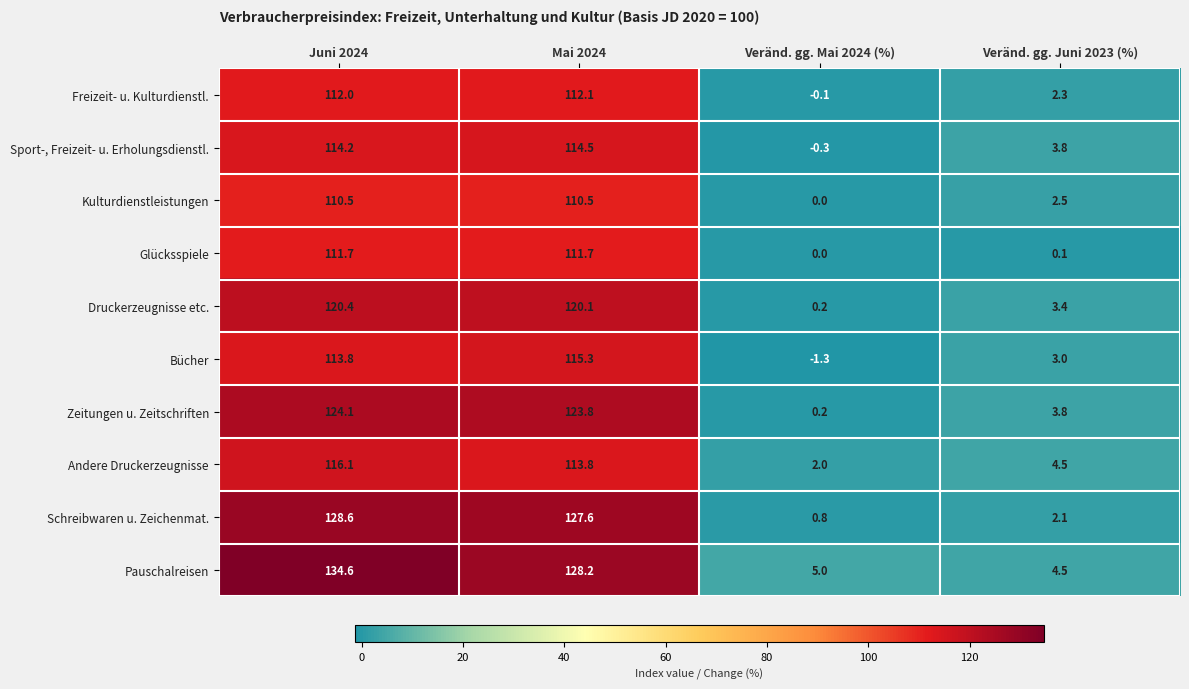

What is the difference between the maximum and minimum values in the Freizeit- u. Kulturdienstl. series?

112.2